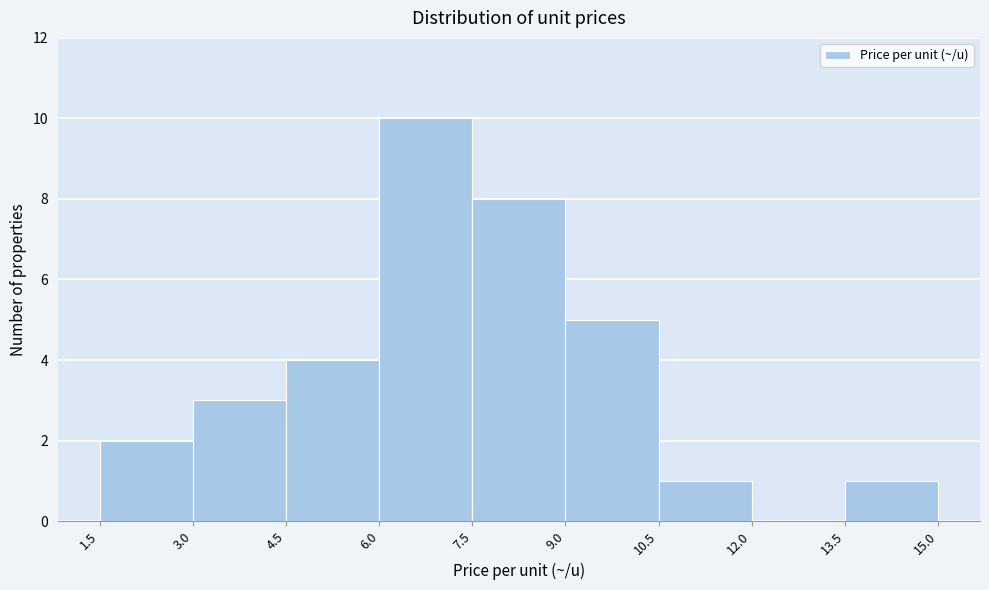

Reading left to right, transcribe this chart: for each bar, give the range it covers on the x-axis and its height. The values are not printed on the chart, so give them approximately, as read against the axis.

1.5 to 3.0: 2
3.0 to 4.5: 3
4.5 to 6.0: 4
6.0 to 7.5: 10
7.5 to 9.0: 8
9.0 to 10.5: 5
10.5 to 12.0: 1
12.0 to 13.5: 0
13.5 to 15.0: 1